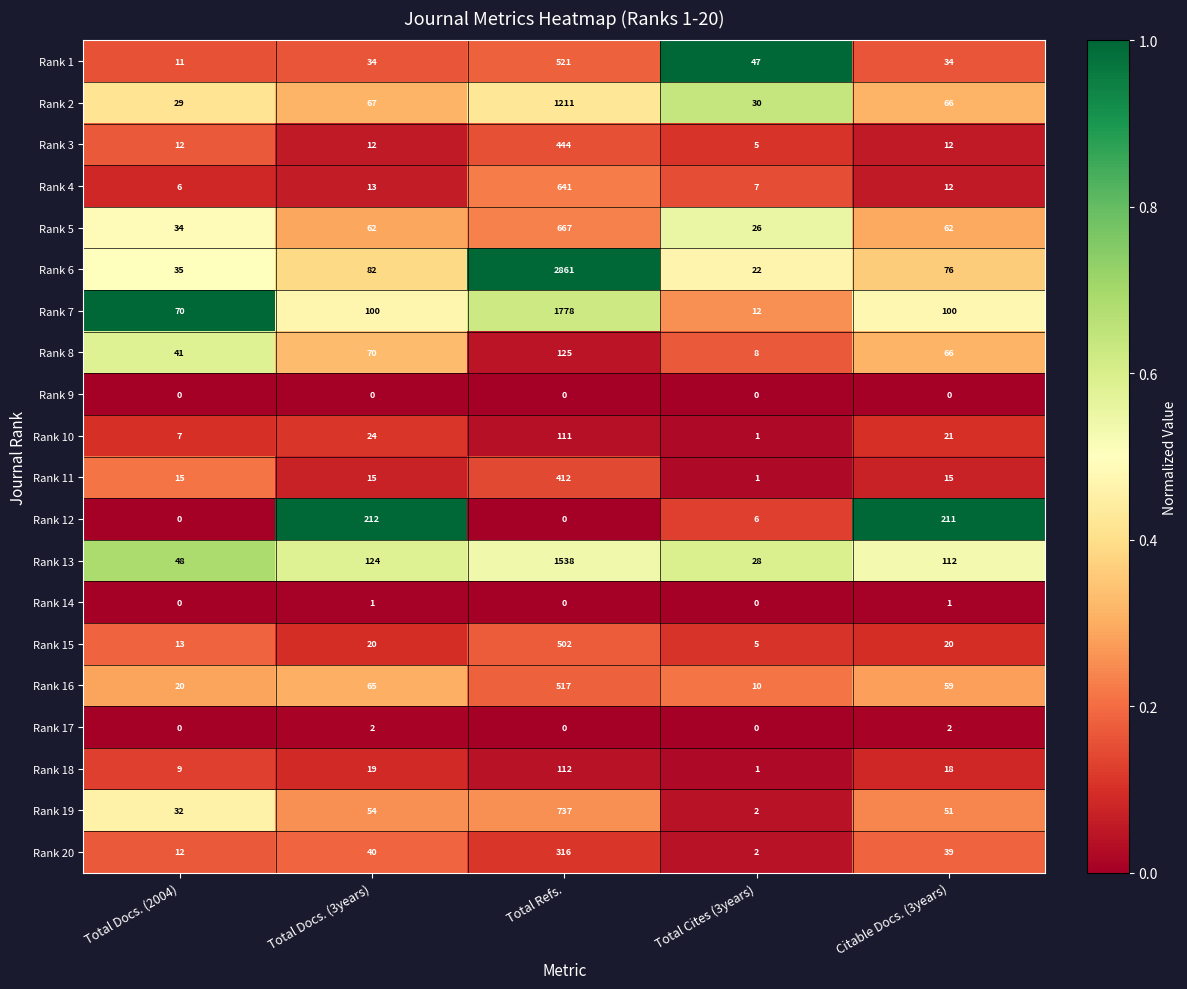

Which series has the largest total across all categories?

Rank 6